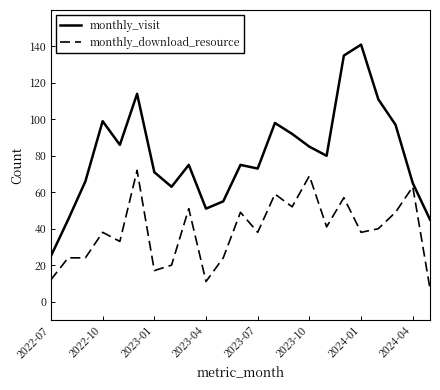

True or false: monthly_visit has more than 2 interior local peaks.

True